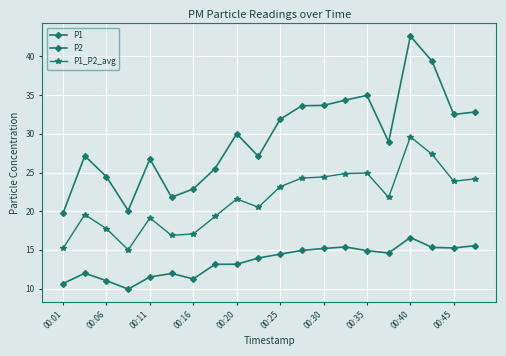

True or false: P1_P2_avg and P2 cross at least once.

False